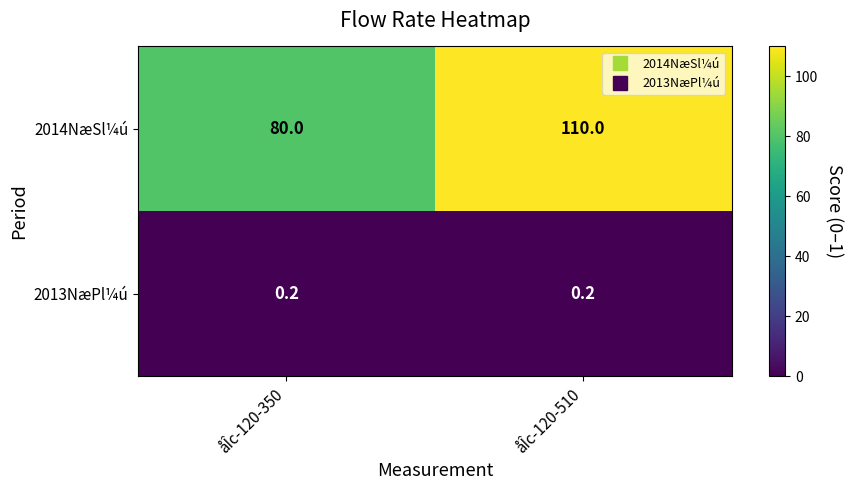

What is the maximum value for 2014NæSl¼ú?

110.0